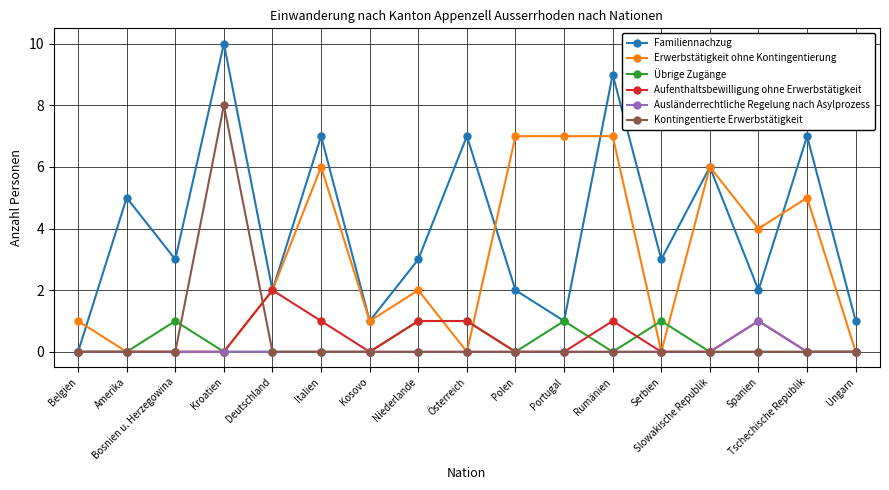

What is the total value across all series at Ungarn?

1